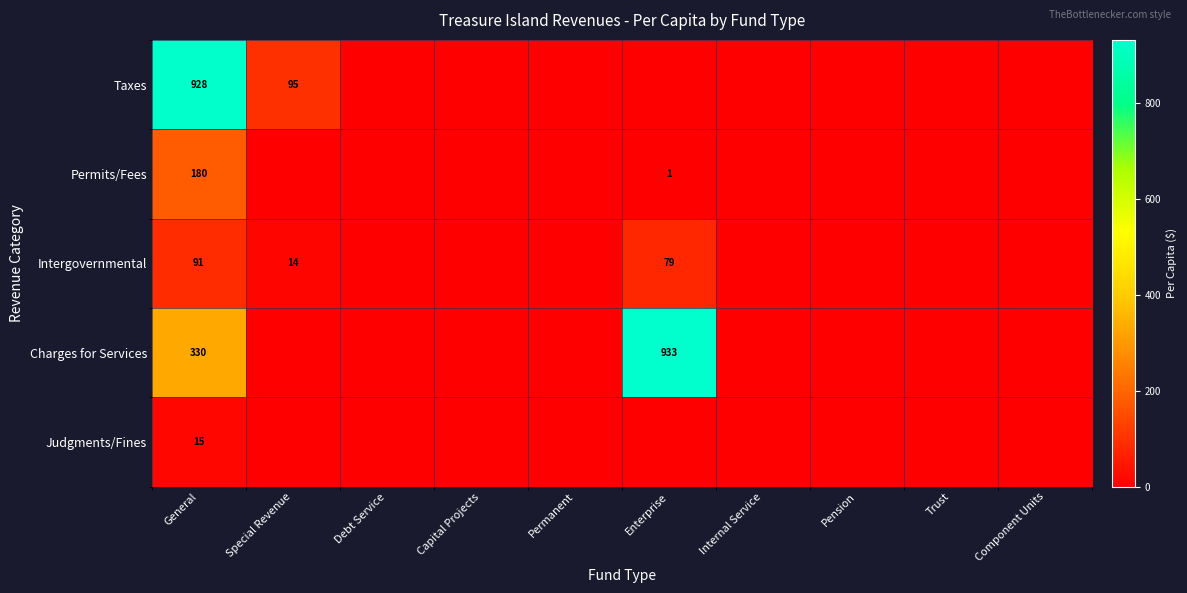

Which category has the lowest value across all series?

Debt Service